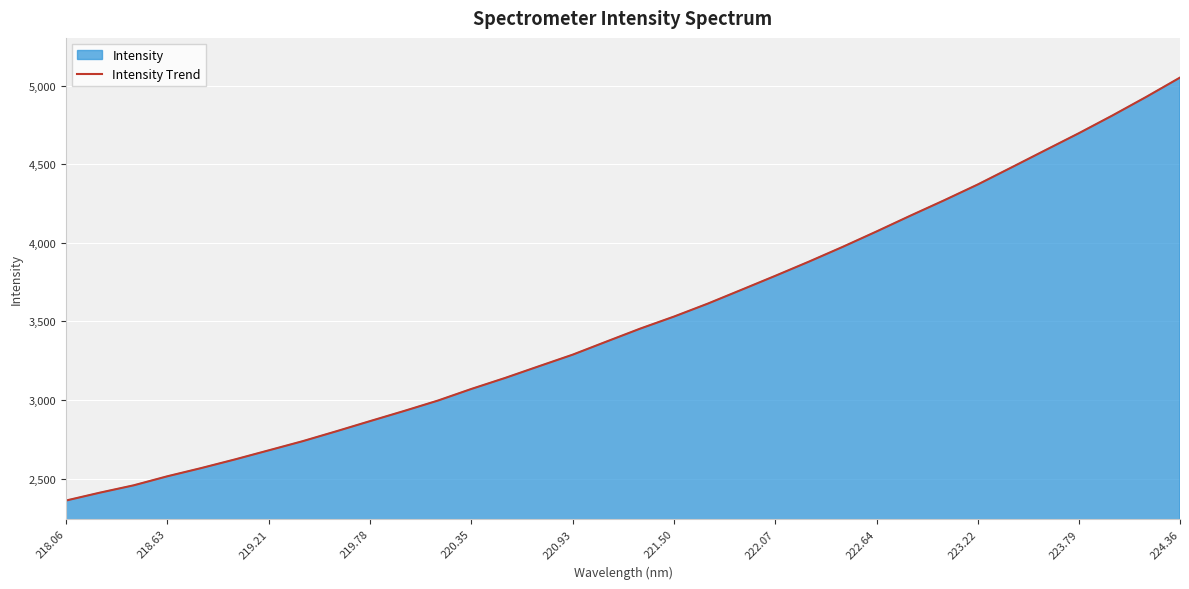

Count the number of data series in this chart.

1